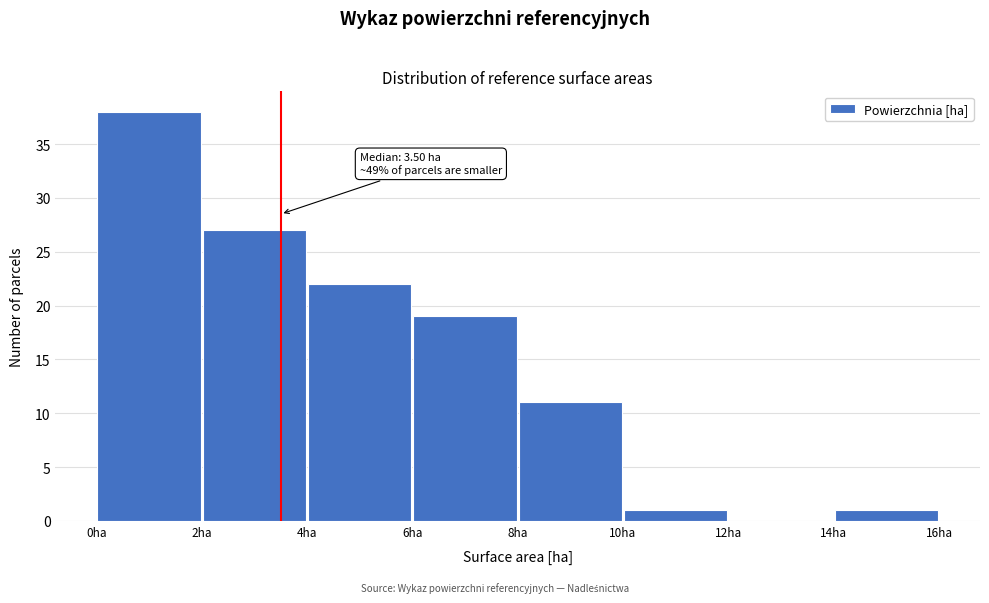

Which range on the x-axis has the tallest bar?

0 to 2